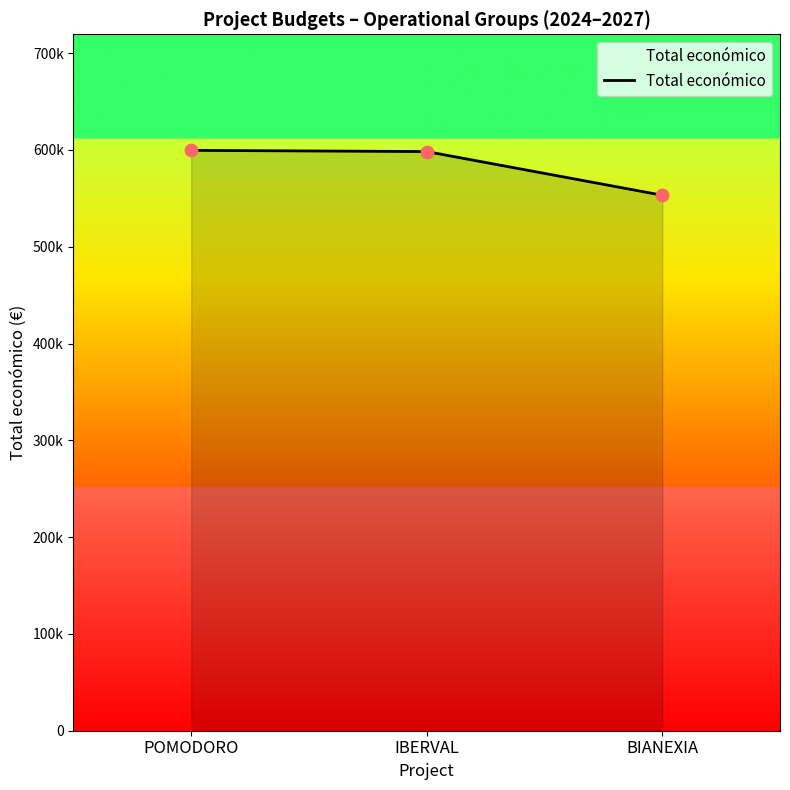

Approximately how many times larger is the value at IBERVAL compared to POMODORO?

1.0